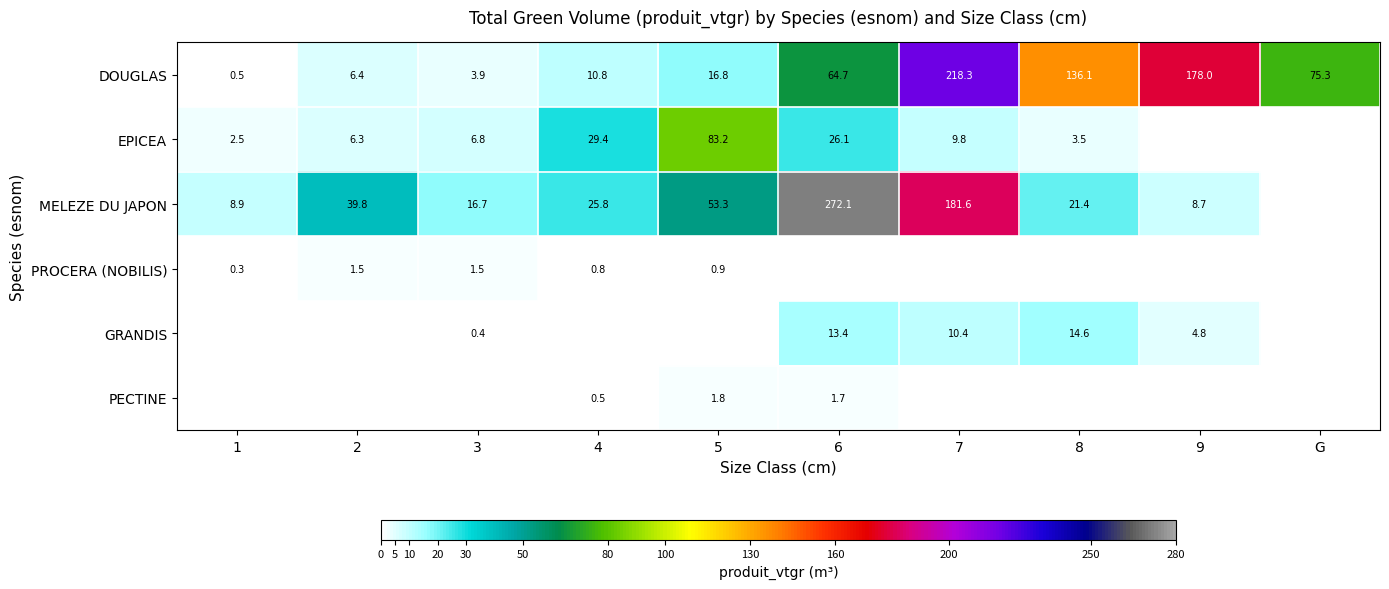

What is the difference between the maximum and minimum values in the DOUGLAS series?

217.8